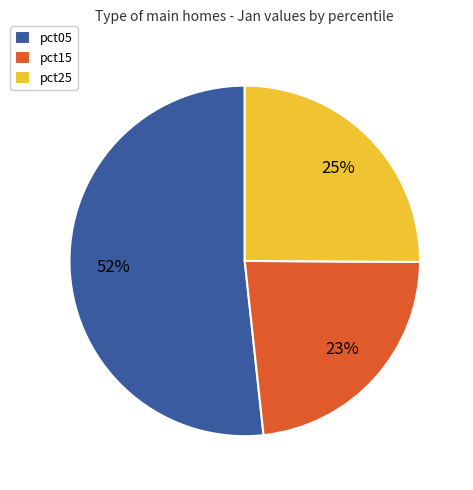

To the nearest percent, what portion does pct15 represent?

23%